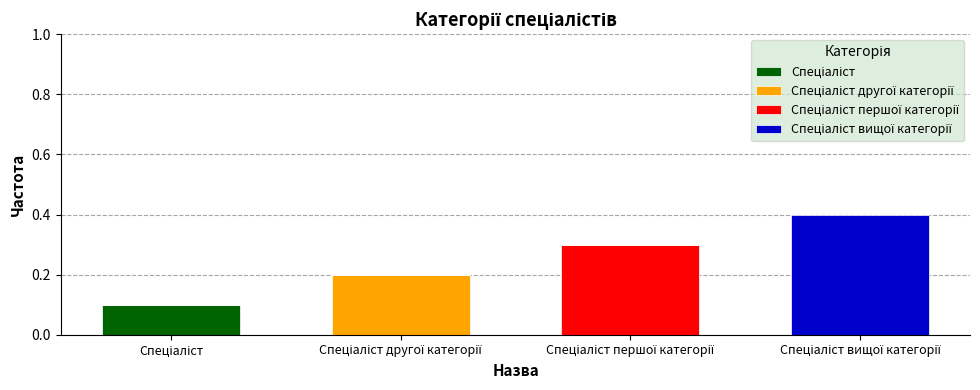

What position from the left is Спеціаліст вищої категорії?

4